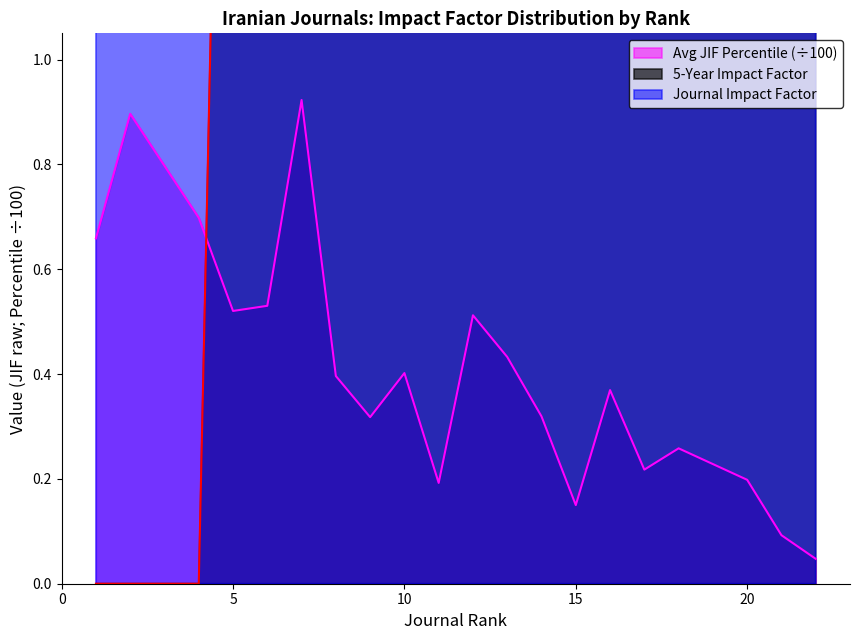

Which has a higher value, 12 or 16?

12